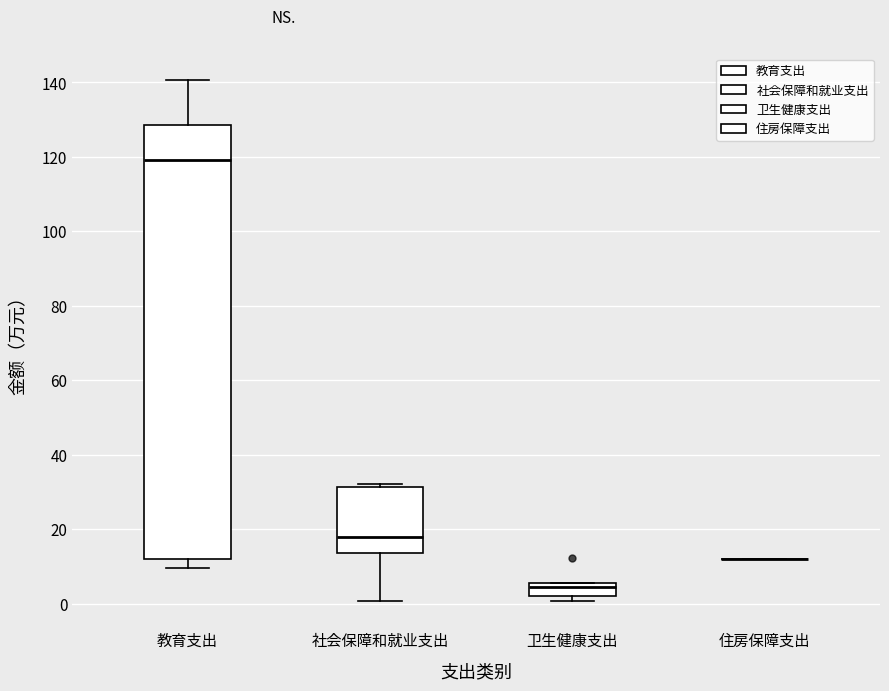

Reading left to right, read every box against the y-axis: the position of its median line, the range the box covers, and the ends of its whiskers. The values are not printed on the chart, so give them approximately, as read against the axis.

教育支出: median 120, box 12 to 128, whiskers 10 to 140
社会保障和就业支出: median 18, box 14 to 32, whiskers 0 to 32 (just above the box's upper edge)
卫生健康支出: median 4, box 2 to 6, whiskers 0 to 6
住房保障支出: box collapsed to a line at 12, whiskers 12 to 12